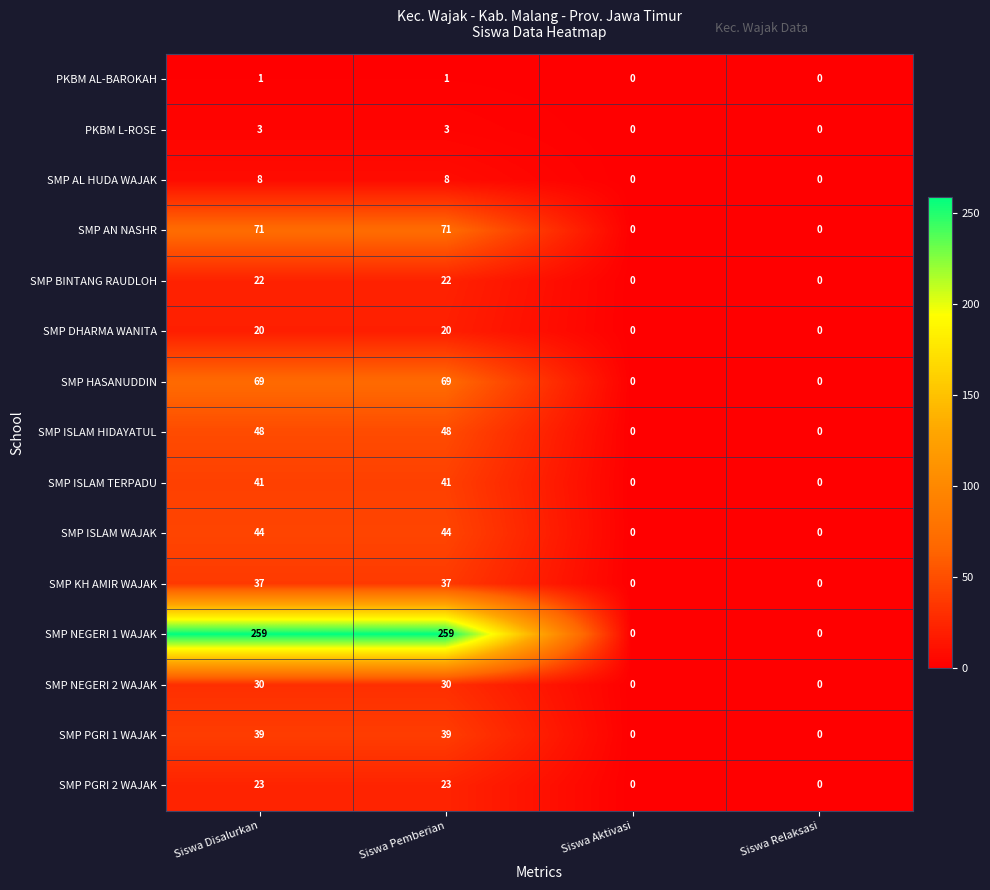

Is it true that SMP PGRI 1 WAJAK equals 39 at Siswa Pemberian?

True